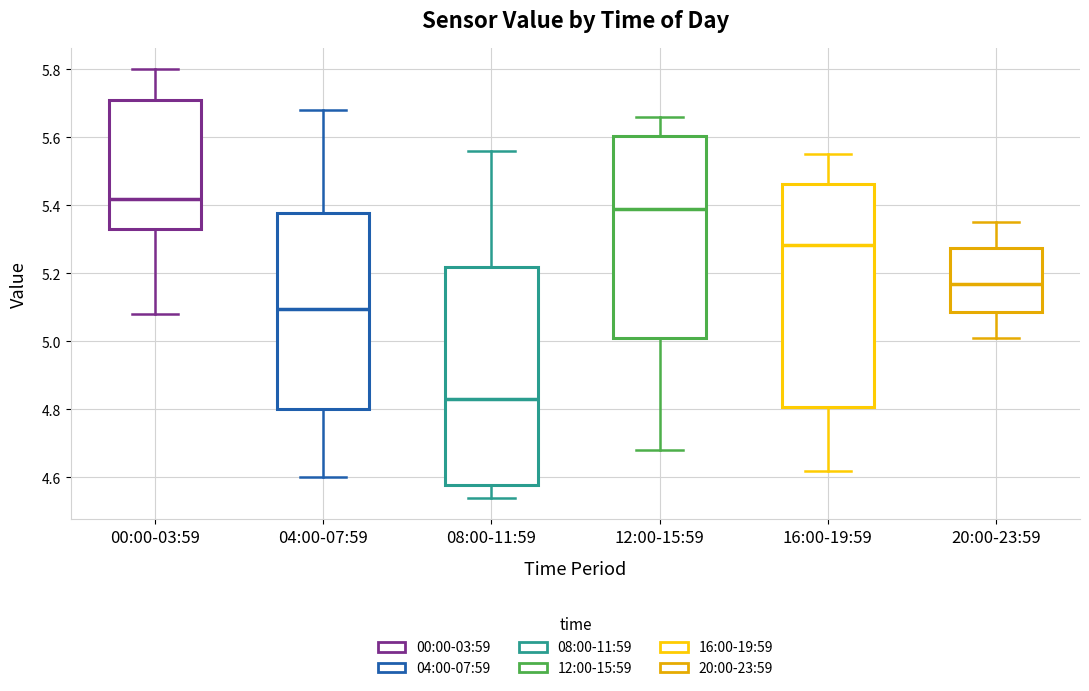

Which box has the lowest median line?

08:00-11:59